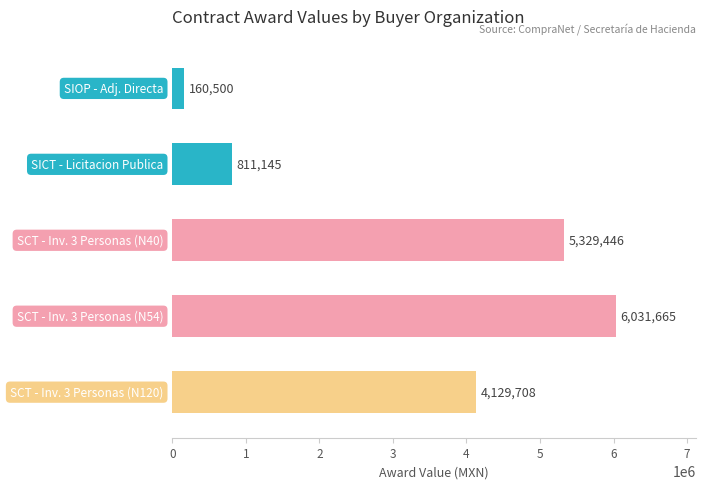

What is the maximum value shown in the chart?

6031665.1